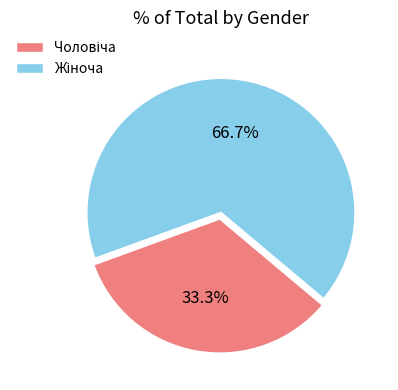

Does any single category account for the majority?

Yes